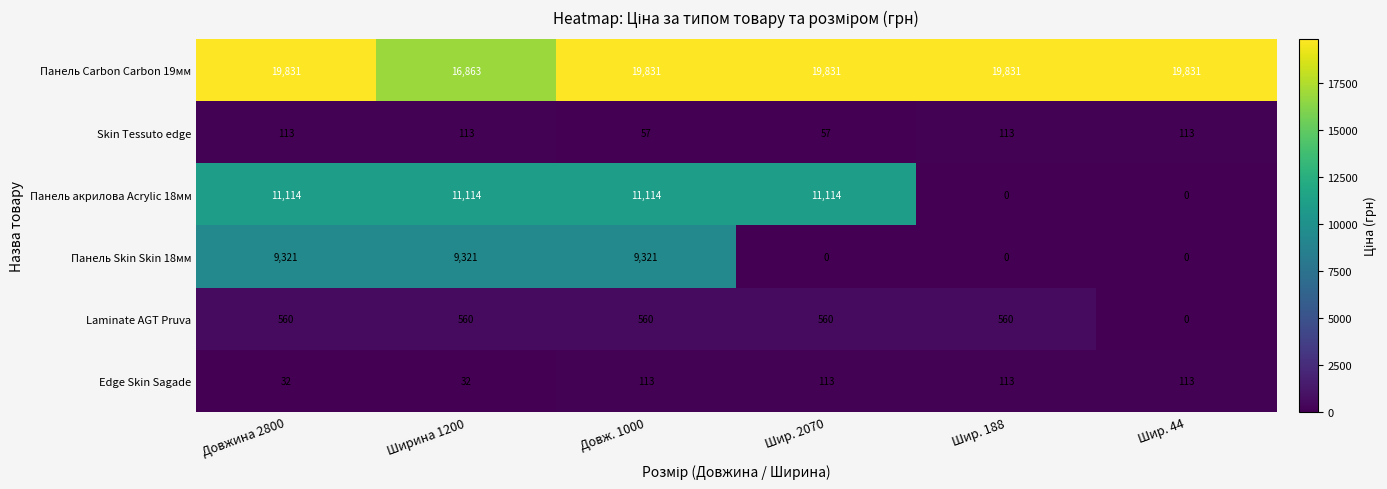

How many series are shown in this chart?

6